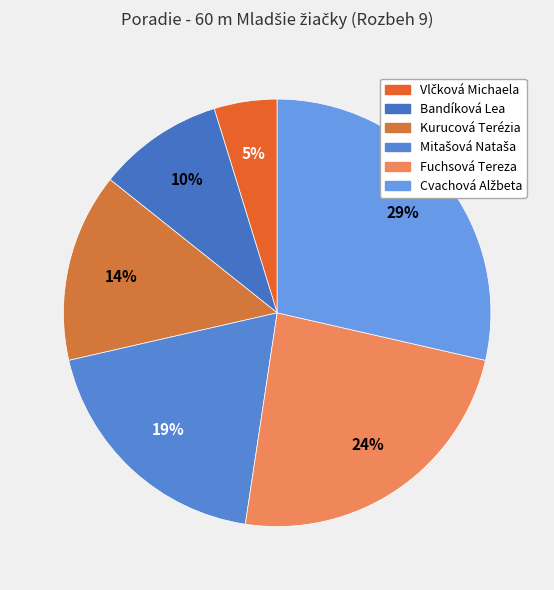

To the nearest percent, what is the combined percentage of Cvachová Alžbeta and Vlčková Michaela?

33%